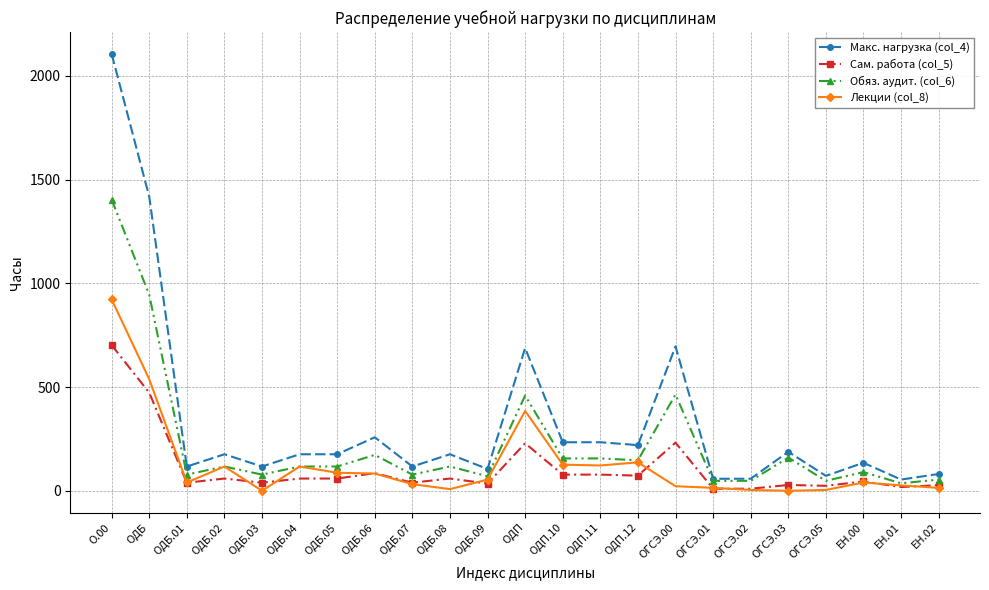

The Лекции (col_8) series shows 196 at ОДБ.04. True or false?

False